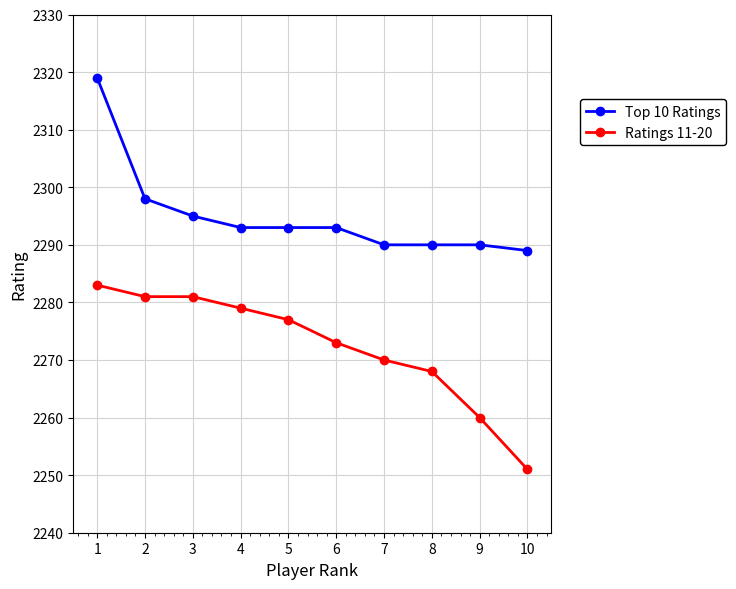

Count the number of categories in the chart.

10